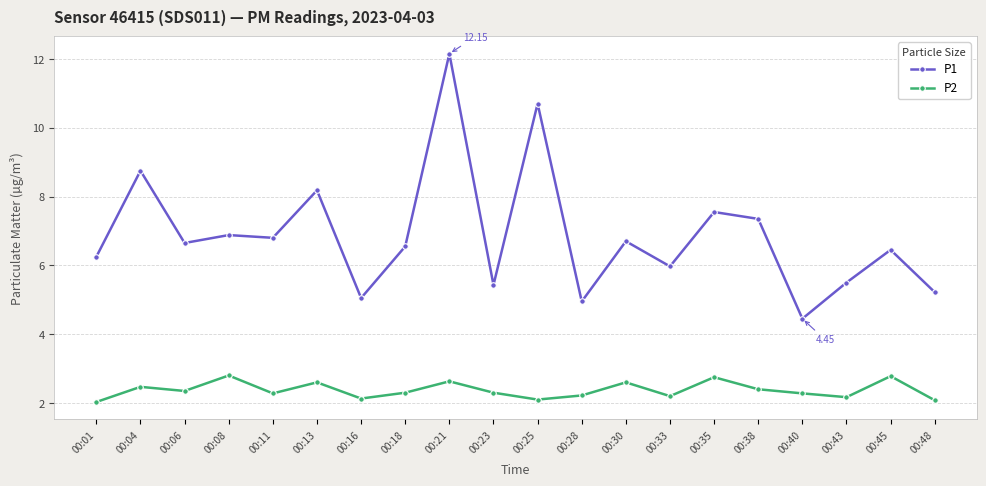

What is the sum of the P1 values at 00:08 and 00:25?

17.6